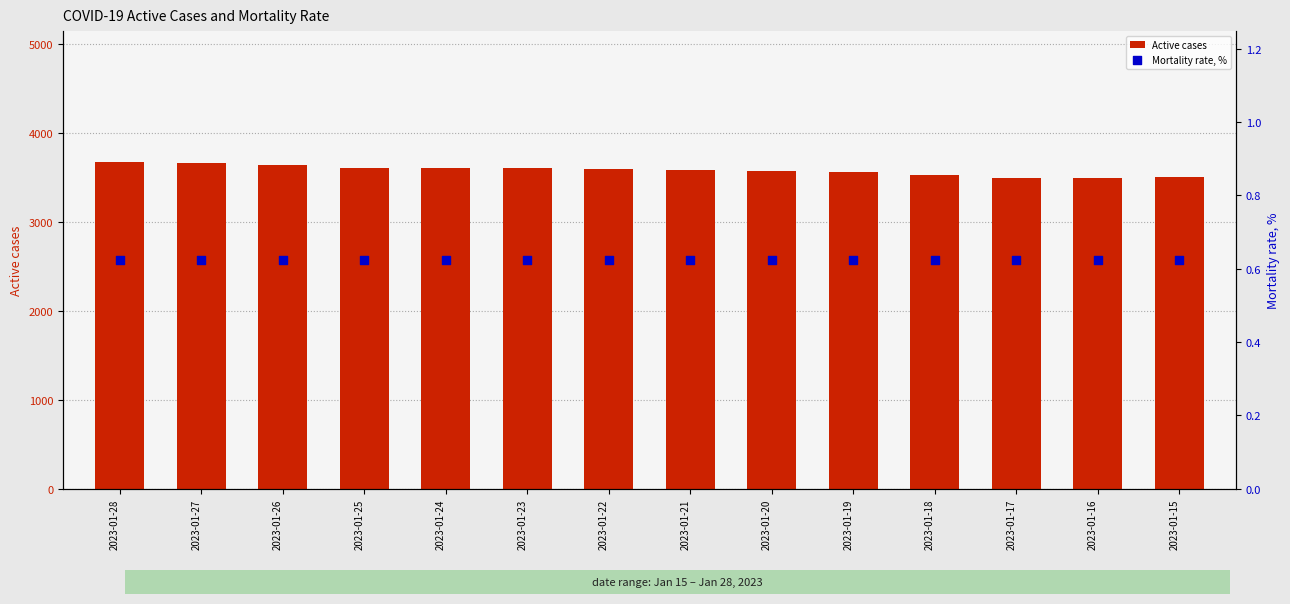

Which series contains the highest Y value?

Active cases